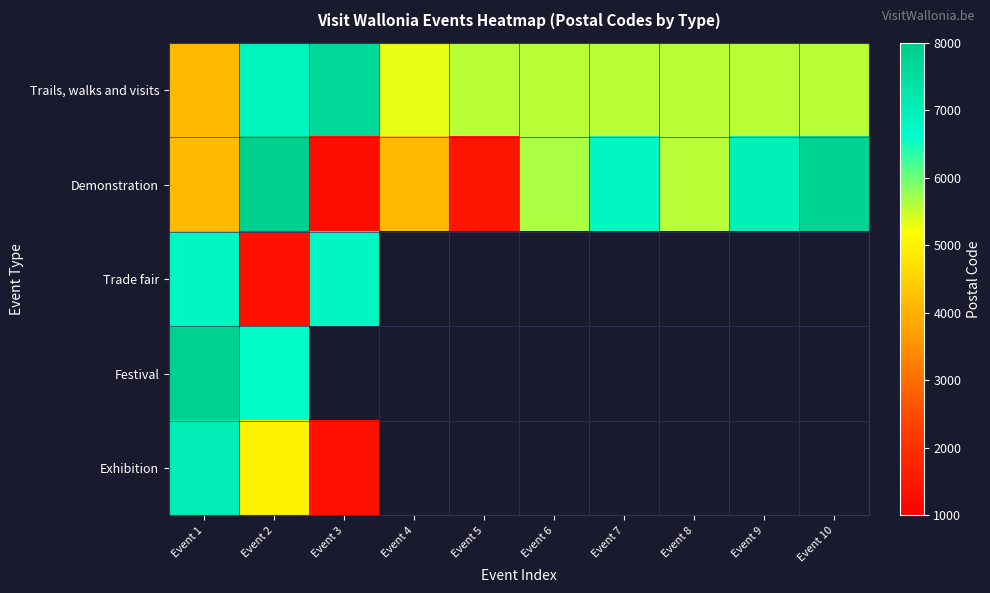

Is it true that Demonstration equals 4170.0 at Event 1?

True